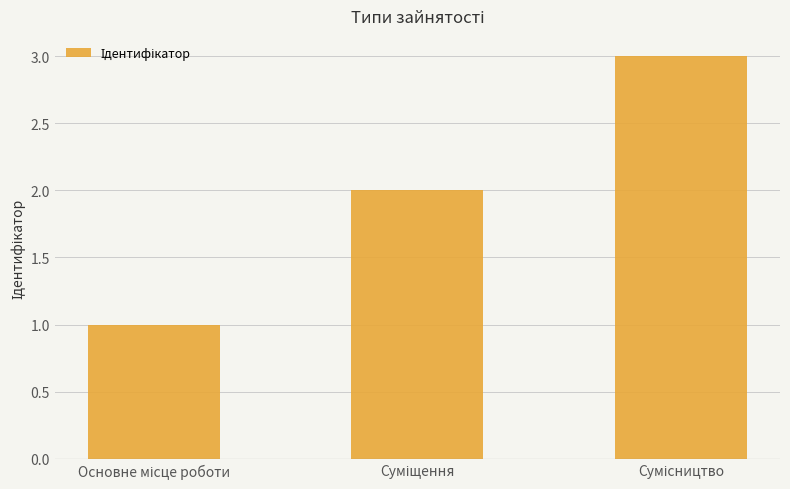

What is the sum of all values?

6